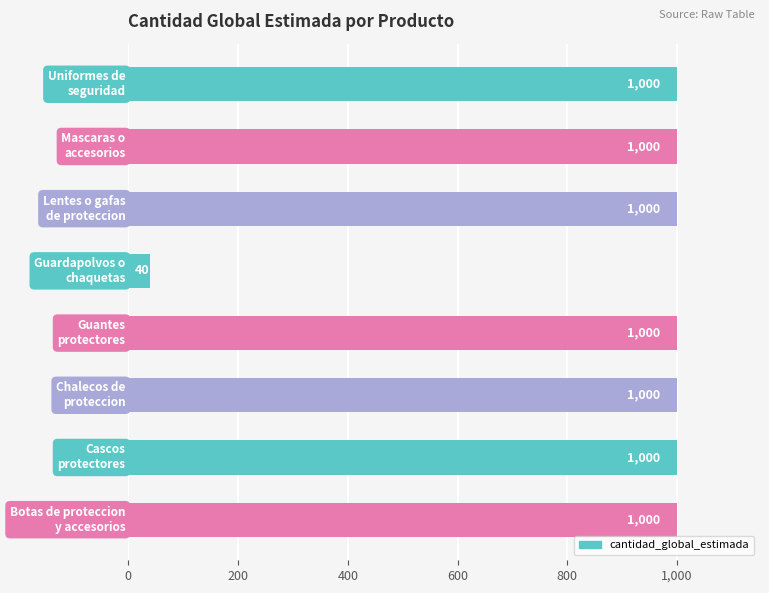

Reading bottom to top, what are all the values shown in this chart?

1000	1000	1000	1000	40	1000	1000	1000